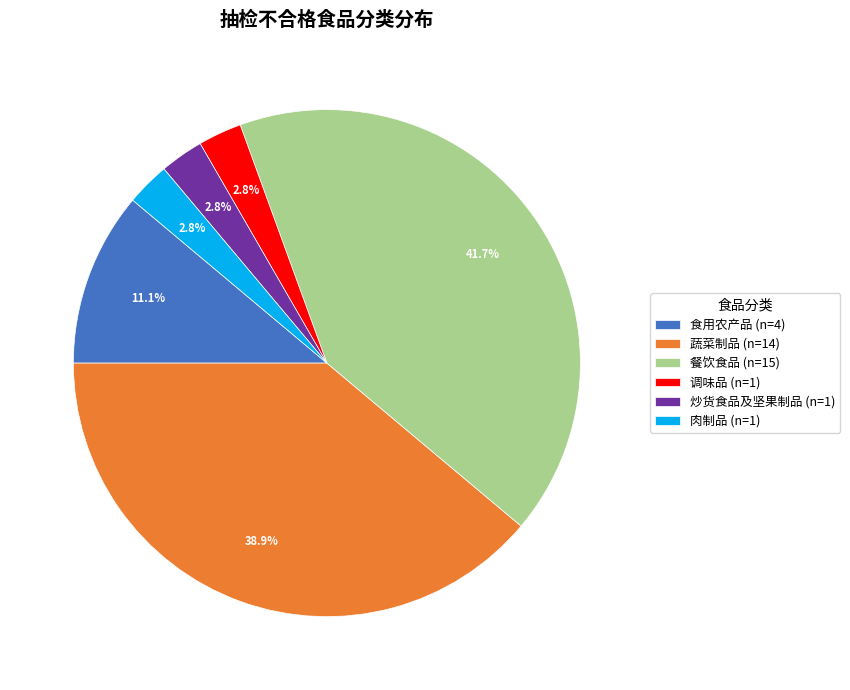

To the nearest percent, what is the difference between the 调味品 and 食用农产品 slice percentages?

8%